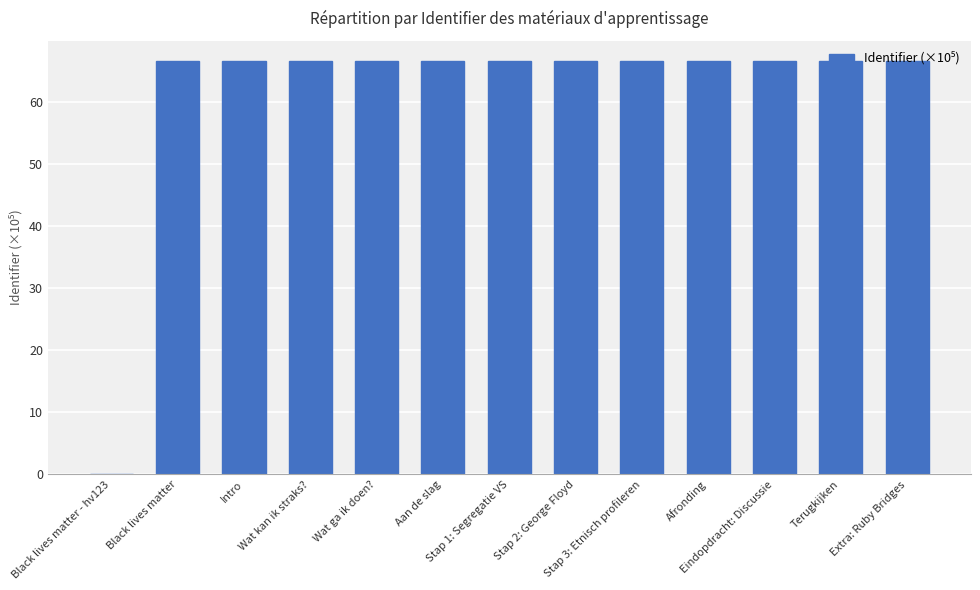

Where does the data first go above 66?

Black lives matter